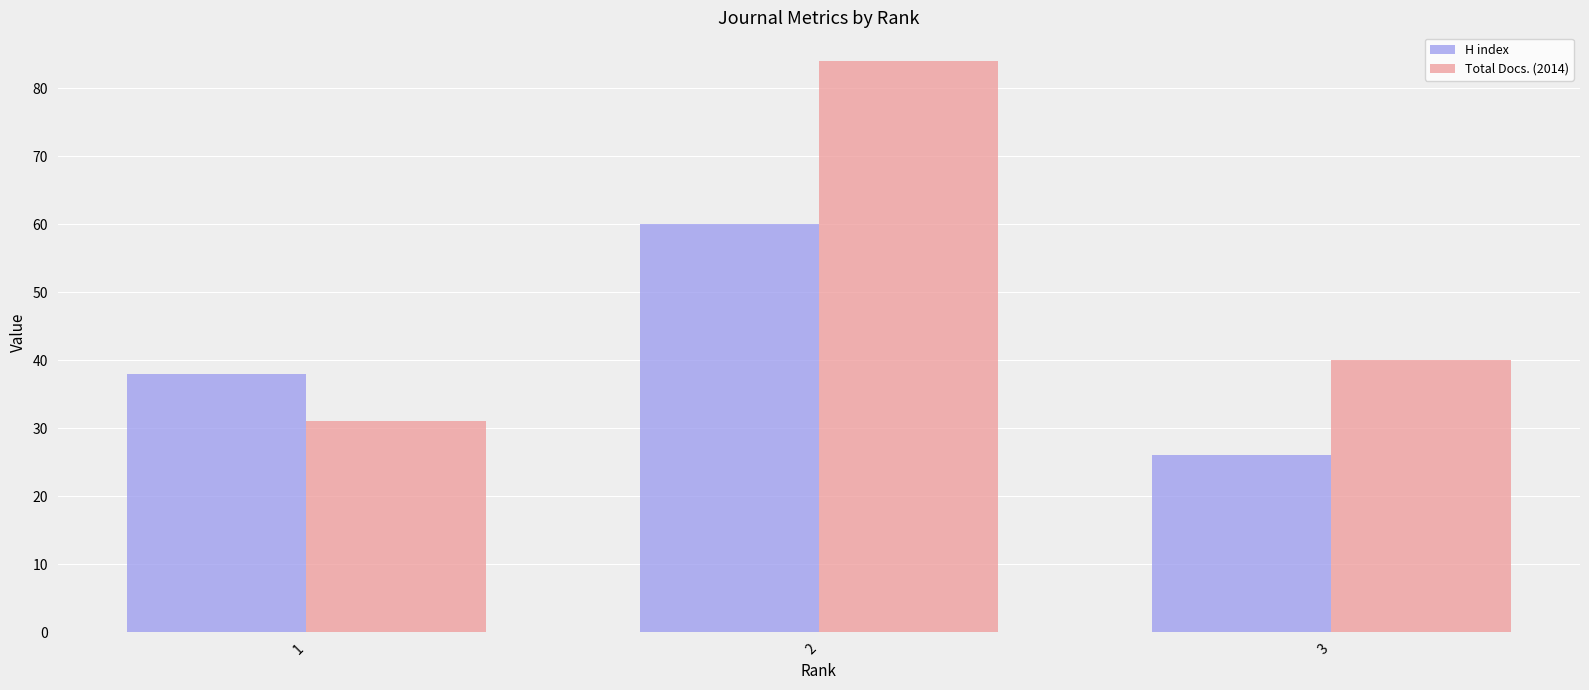

What is the value of the Total Docs. (2014) bar at the 2nd from the left?

84